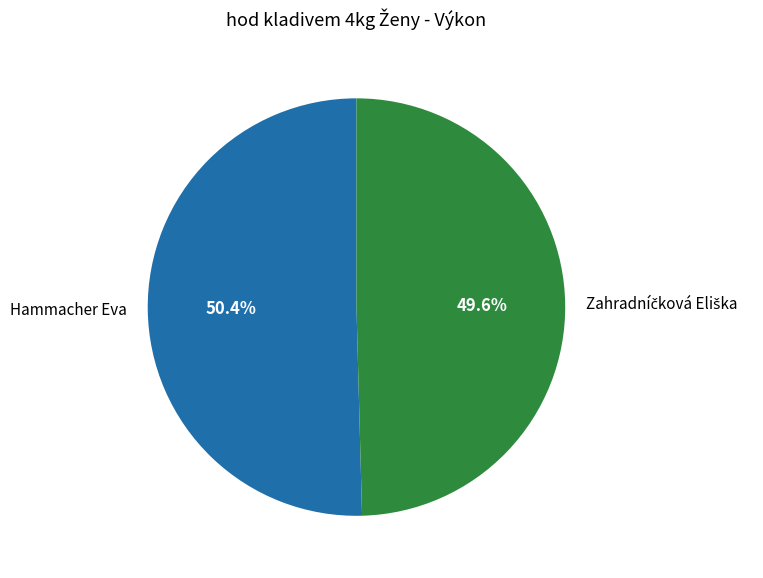

What percentage is NOT represented by Hammacher Eva?

49.6%